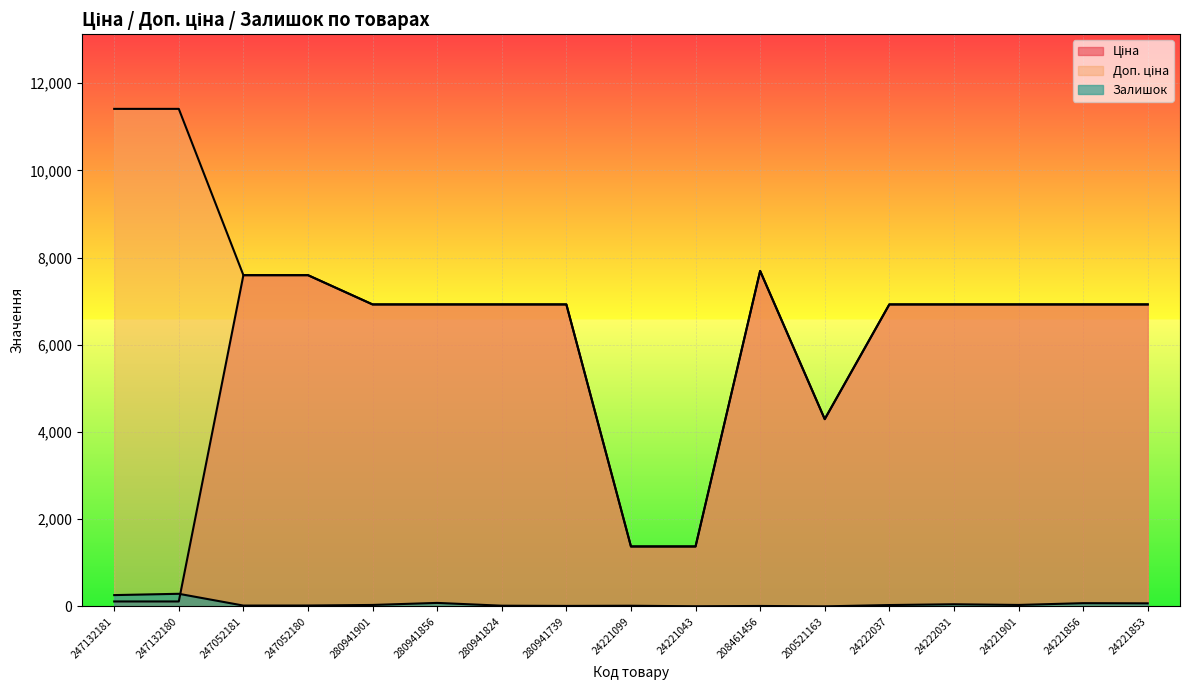

Is it true that Доп. ціна equals 1603.8 at 24222031?

False